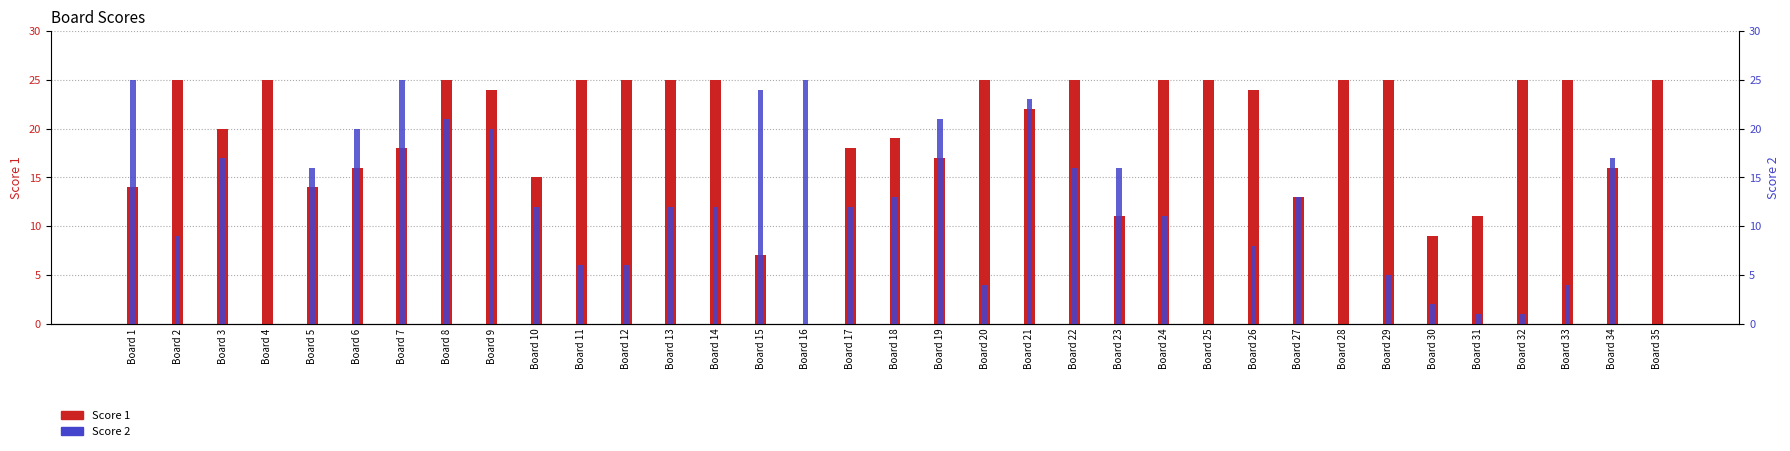

The Score 2 series shows 11 at Board 24. True or false?

True